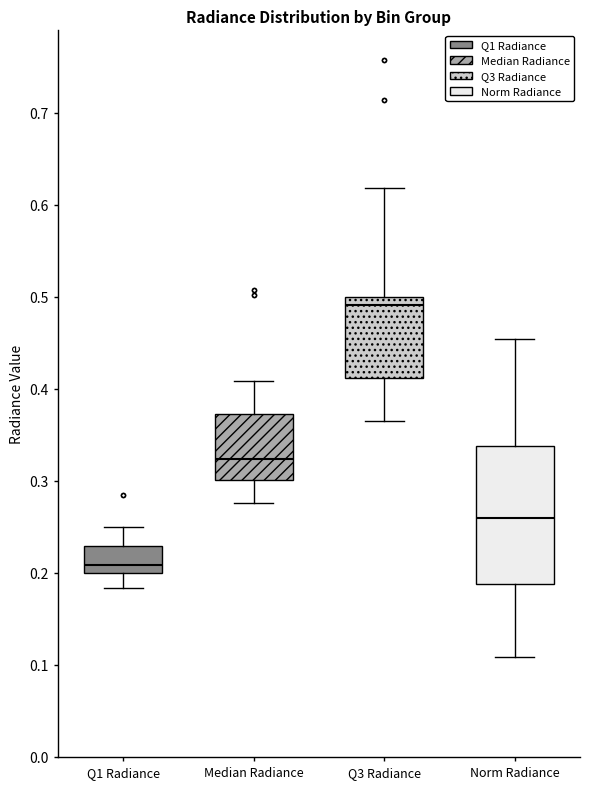

Reading left to right, read every box against the y-axis: the position of its median line, the range the box covers, and the ends of its whiskers. The values are not printed on the chart, so give them approximately, as read against the axis.

Q1 Radiance: median 0.21, box 0.20 to 0.23, whiskers 0.18 to 0.25
Median Radiance: median 0.32, box 0.30 to 0.37, whiskers 0.28 to 0.41
Q3 Radiance: median 0.49, box 0.41 to 0.50, whiskers 0.37 to 0.62
Norm Radiance: median 0.26, box 0.19 to 0.34, whiskers 0.11 to 0.45